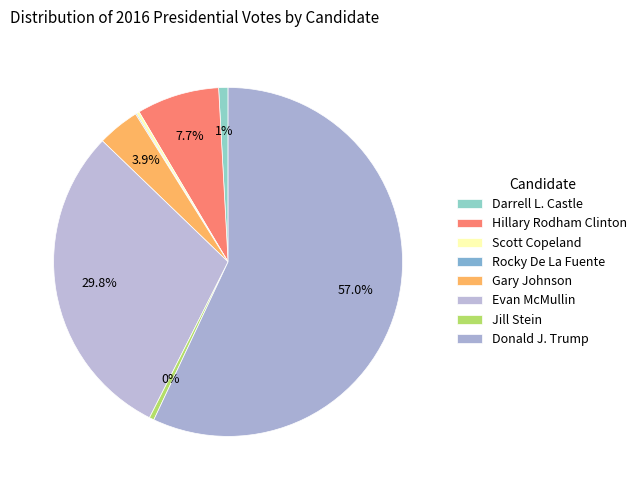

What is the smallest slice in the pie chart?

Rocky De La Fuente